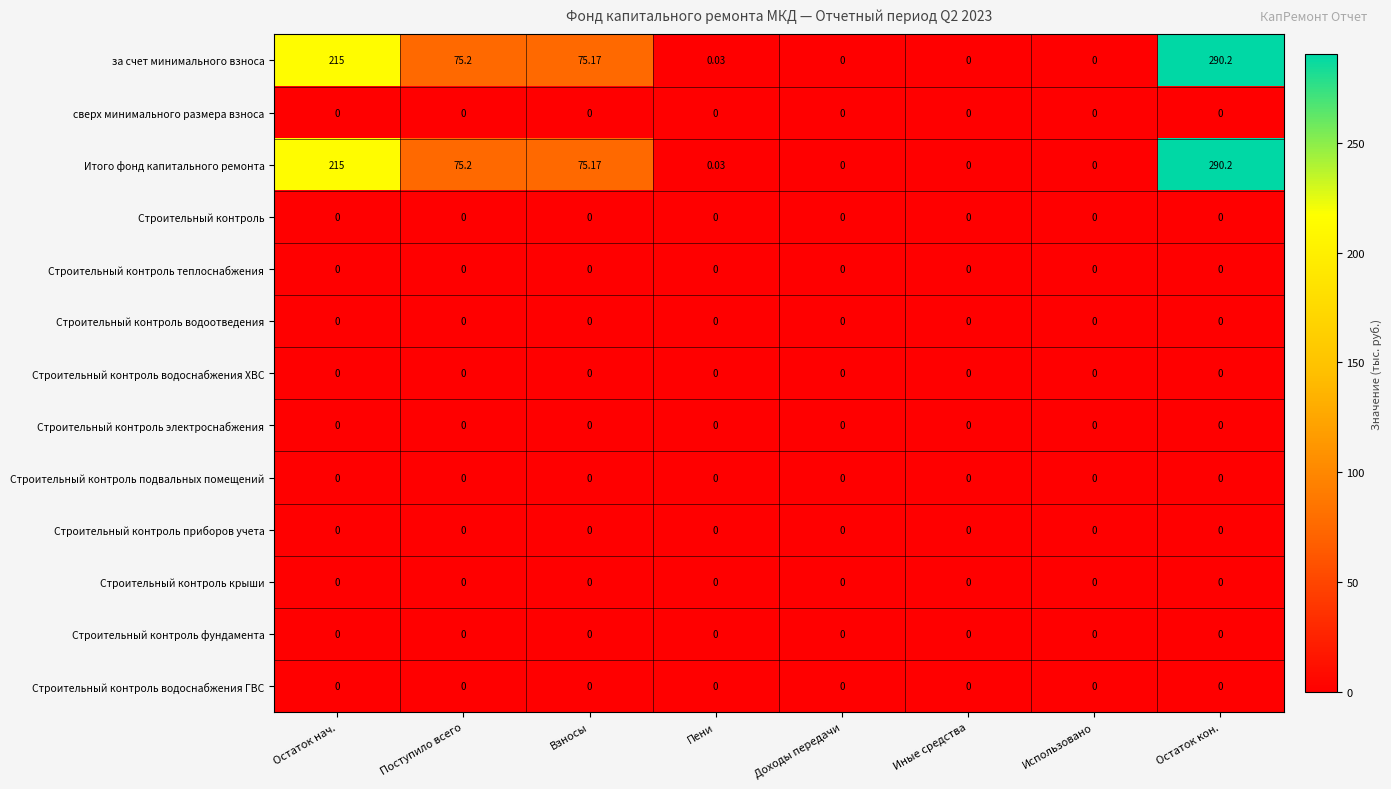

Reading right to left, extract all data points from this chart.

за счет минимального взноса: Остаток кон.=290.2	Использовано=0.0	Иные средства=0.0	Доходы передачи=0.0	Пени=0.0	Взносы=75.2	Поступило всего=75.2	Остаток нач.=215.0
сверх минимального размера взноса: Остаток кон.=0.0	Использовано=0.0	Иные средства=0.0	Доходы передачи=0.0	Пени=0.0	Взносы=0.0	Поступило всего=0.0	Остаток нач.=0.0
Итого фонд капитального ремонта: Остаток кон.=290.2	Использовано=0.0	Иные средства=0.0	Доходы передачи=0.0	Пени=0.0	Взносы=75.2	Поступило всего=75.2	Остаток нач.=215.0
Строительный контроль: Остаток кон.=0.0	Использовано=0.0	Иные средства=0.0	Доходы передачи=0.0	Пени=0.0	Взносы=0.0	Поступило всего=0.0	Остаток нач.=0.0
Строительный контроль теплоснабжения: Остаток кон.=0.0	Использовано=0.0	Иные средства=0.0	Доходы передачи=0.0	Пени=0.0	Взносы=0.0	Поступило всего=0.0	Остаток нач.=0.0
Строительный контроль водоотведения: Остаток кон.=0.0	Использовано=0.0	Иные средства=0.0	Доходы передачи=0.0	Пени=0.0	Взносы=0.0	Поступило всего=0.0	Остаток нач.=0.0
Строительный контроль водоснабжения ХВС: Остаток кон.=0.0	Использовано=0.0	Иные средства=0.0	Доходы передачи=0.0	Пени=0.0	Взносы=0.0	Поступило всего=0.0	Остаток нач.=0.0
Строительный контроль электроснабжения: Остаток кон.=0.0	Использовано=0.0	Иные средства=0.0	Доходы передачи=0.0	Пени=0.0	Взносы=0.0	Поступило всего=0.0	Остаток нач.=0.0
Строительный контроль подвальных помещений: Остаток кон.=0.0	Использовано=0.0	Иные средства=0.0	Доходы передачи=0.0	Пени=0.0	Взносы=0.0	Поступило всего=0.0	Остаток нач.=0.0
Строительный контроль приборов учета: Остаток кон.=0.0	Использовано=0.0	Иные средства=0.0	Доходы передачи=0.0	Пени=0.0	Взносы=0.0	Поступило всего=0.0	Остаток нач.=0.0
Строительный контроль крыши: Остаток кон.=0.0	Использовано=0.0	Иные средства=0.0	Доходы передачи=0.0	Пени=0.0	Взносы=0.0	Поступило всего=0.0	Остаток нач.=0.0
Строительный контроль фундамента: Остаток кон.=0.0	Использовано=0.0	Иные средства=0.0	Доходы передачи=0.0	Пени=0.0	Взносы=0.0	Поступило всего=0.0	Остаток нач.=0.0
Строительный контроль водоснабжения ГВС: Остаток кон.=0.0	Использовано=0.0	Иные средства=0.0	Доходы передачи=0.0	Пени=0.0	Взносы=0.0	Поступило всего=0.0	Остаток нач.=0.0